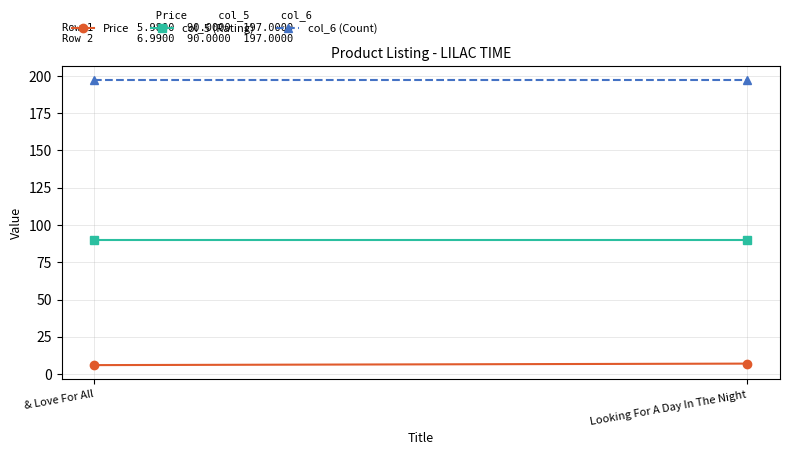

How many distinct data groups are displayed?

3